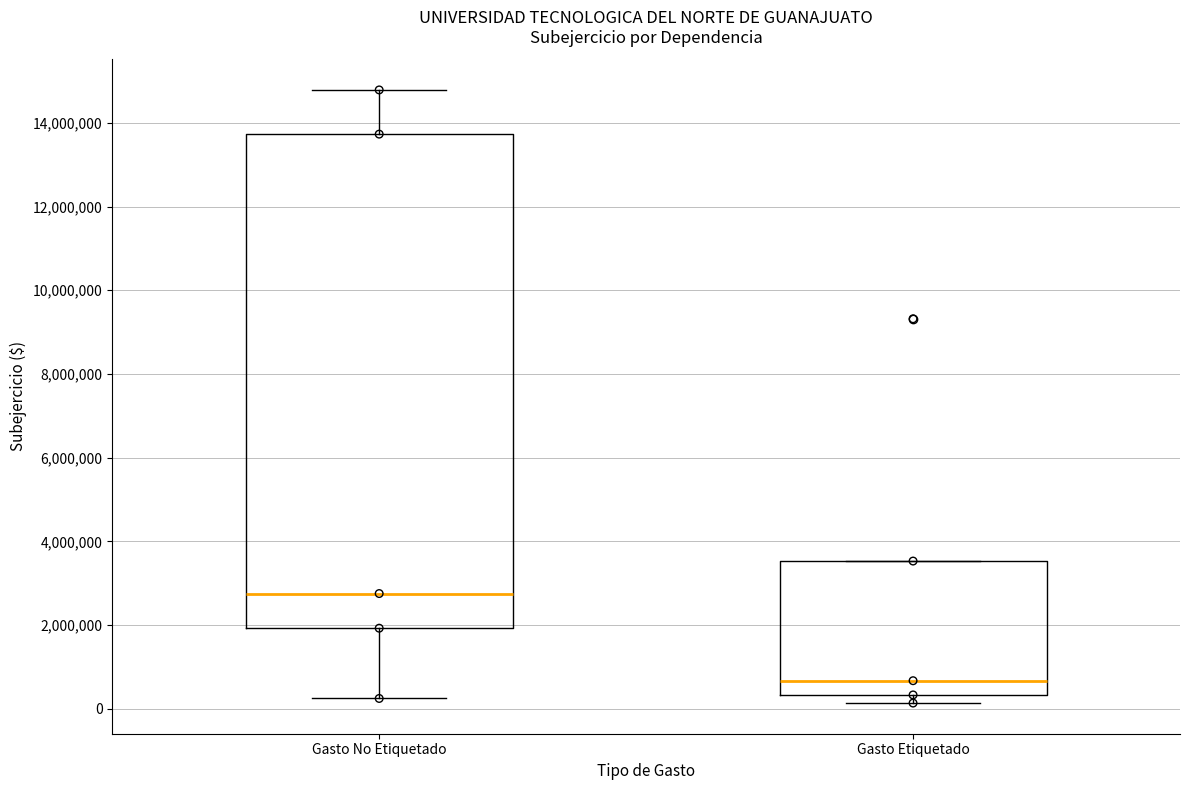

Reading left to right, read every box against the y-axis: the position of its median line, the range the box covers, and the ends of its whiskers. The values are not printed on the chart, so give them approximately, as read against the axis.

Gasto No Etiquetado: median 2800000, box 2000000 to 13800000, whiskers 200000 to 14800000
Gasto Etiquetado: median 600000, box 400000 to 3600000, whiskers 200000 to 3600000